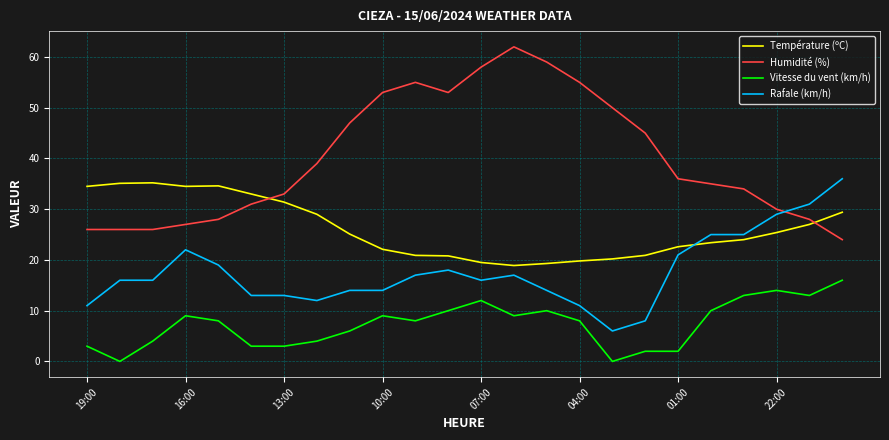

What is the minimum value for Humidité (%)?

24.0